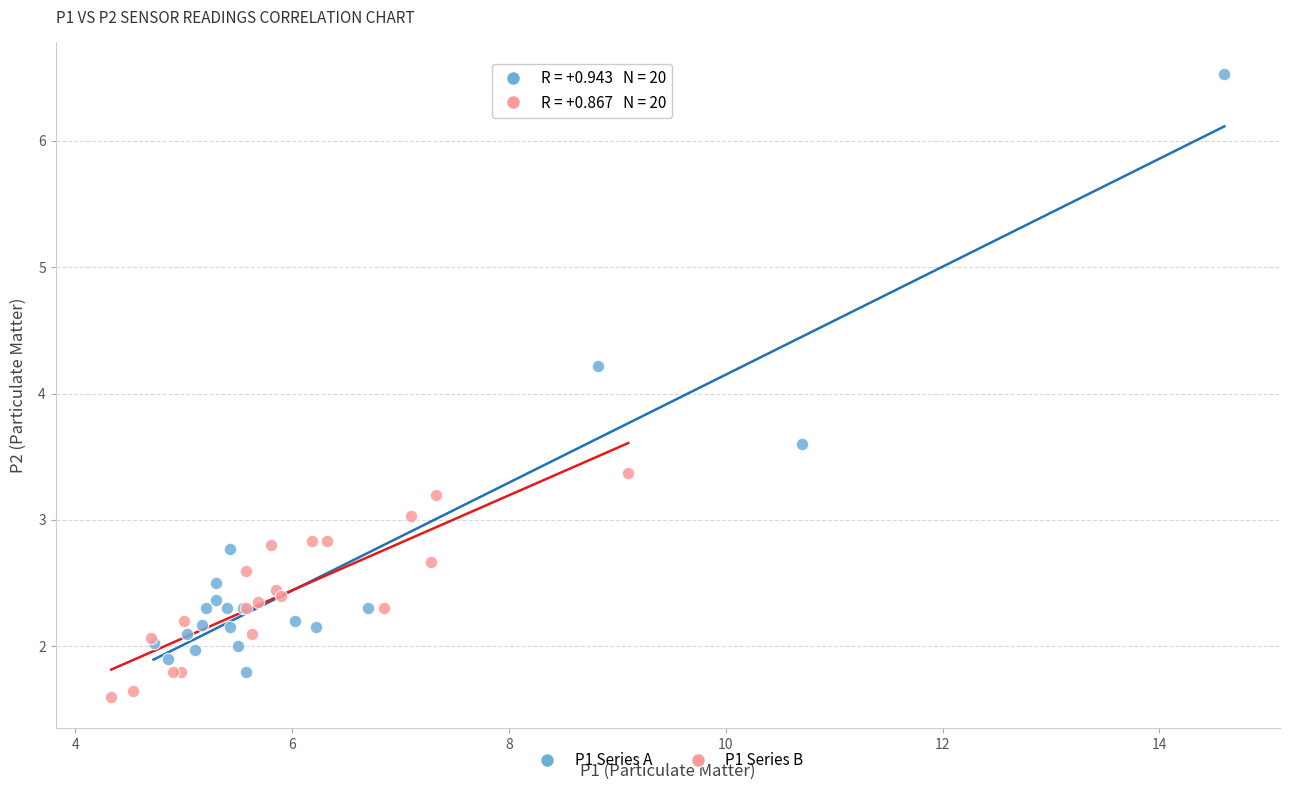

Which series has the largest Y range (max minus min)?

P1 Series A